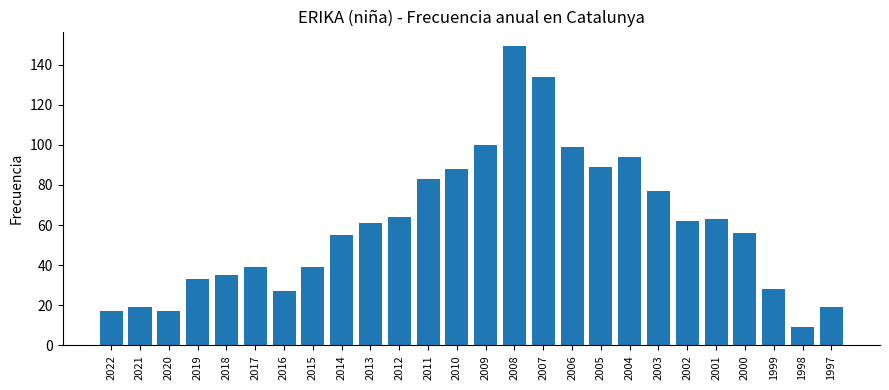

How many data points are less than 61?

13